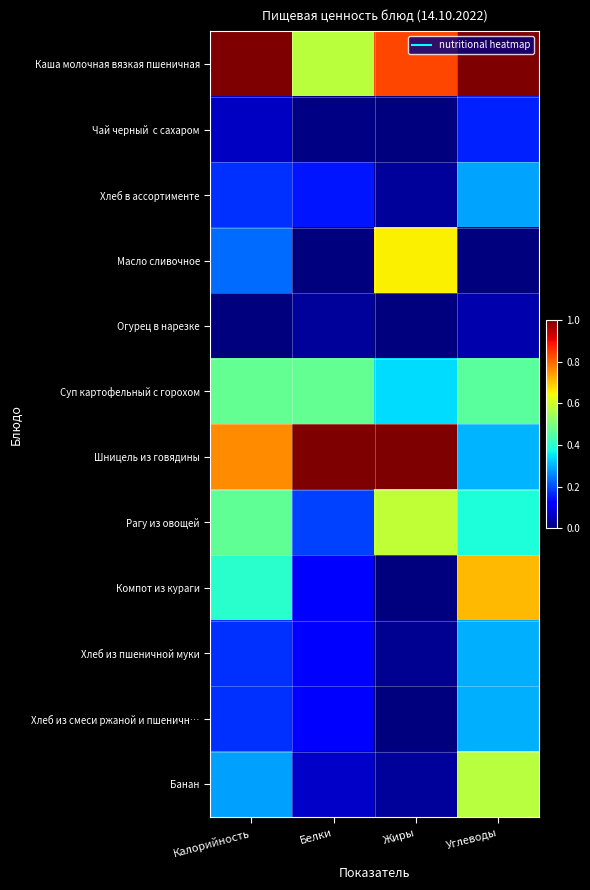

At how many categories does at least one series exceed 0?

4